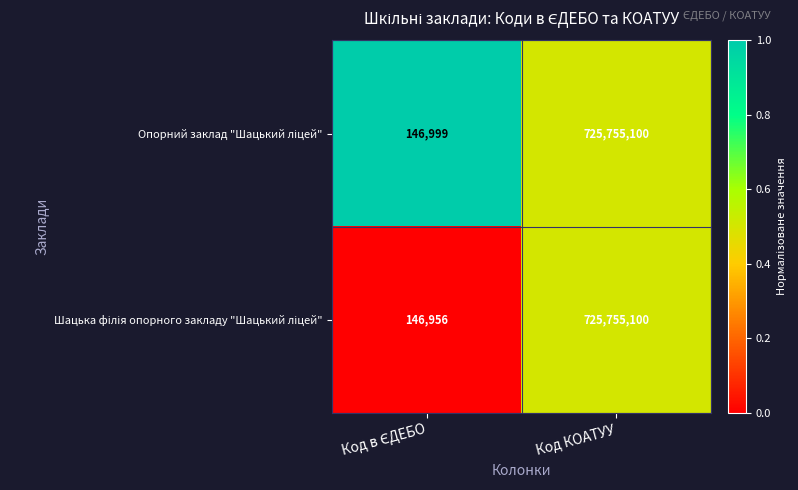

Which category has the highest value across all series?

Код КОАТУУ